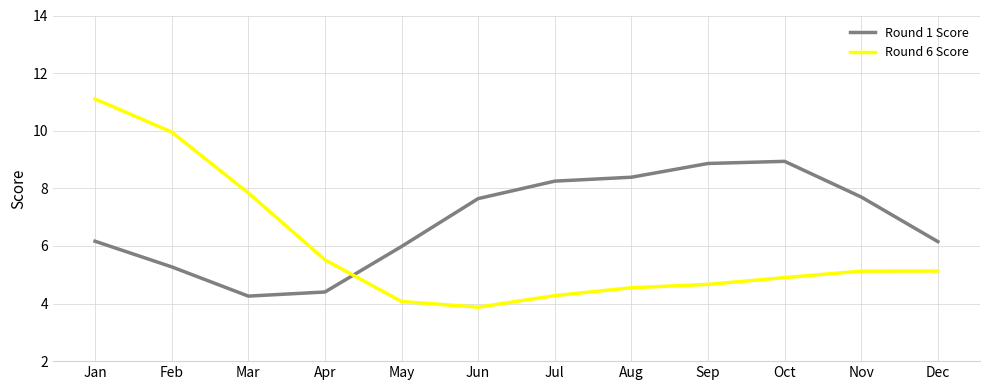

Where do Round 1 Score and Round 6 Score first cross each other?

Apr and May